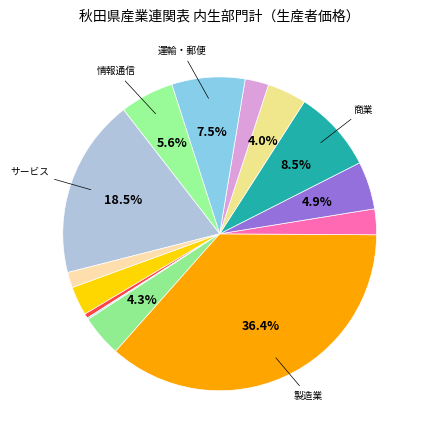

Which slice is the largest?

製造業